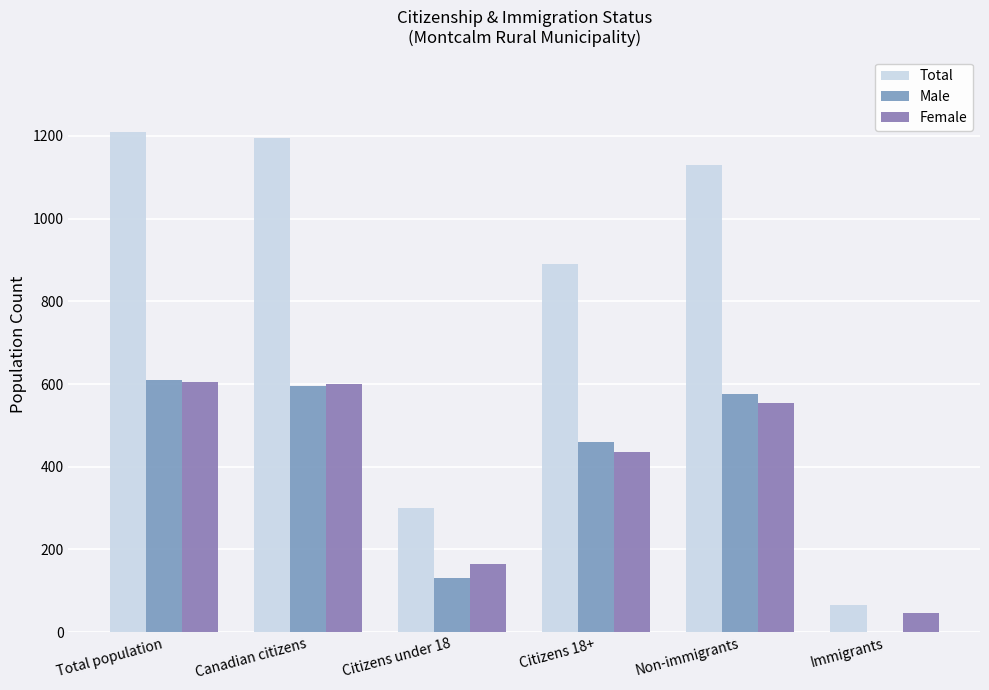

Where does the Male series first go above 575?

Total population